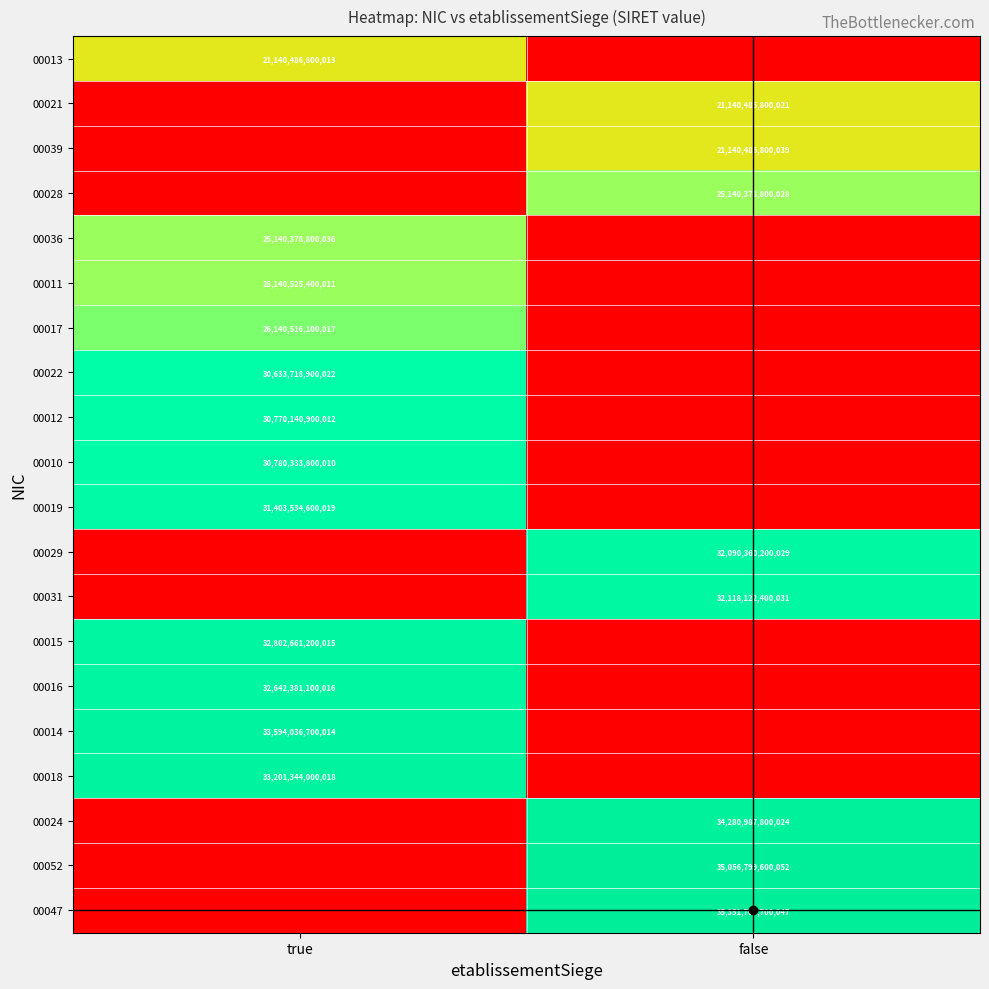

Rank the categories by 00013 value from lowest to highest.

false, true